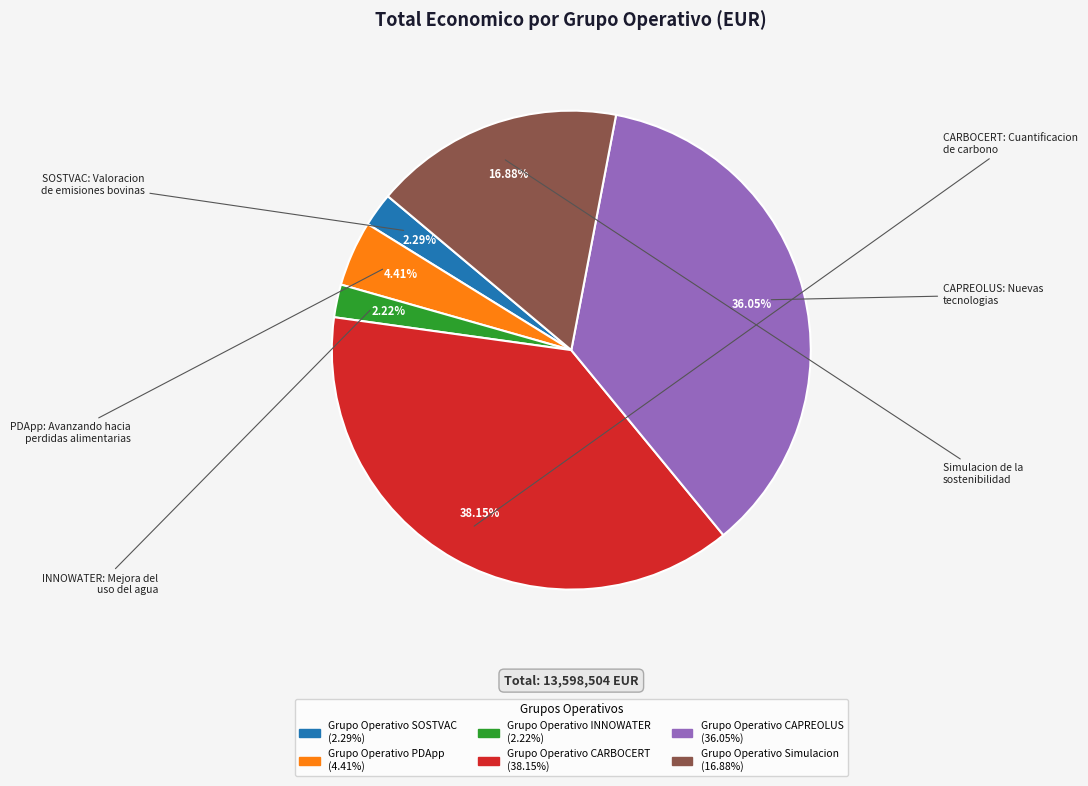

How many segments does this pie chart have?

6